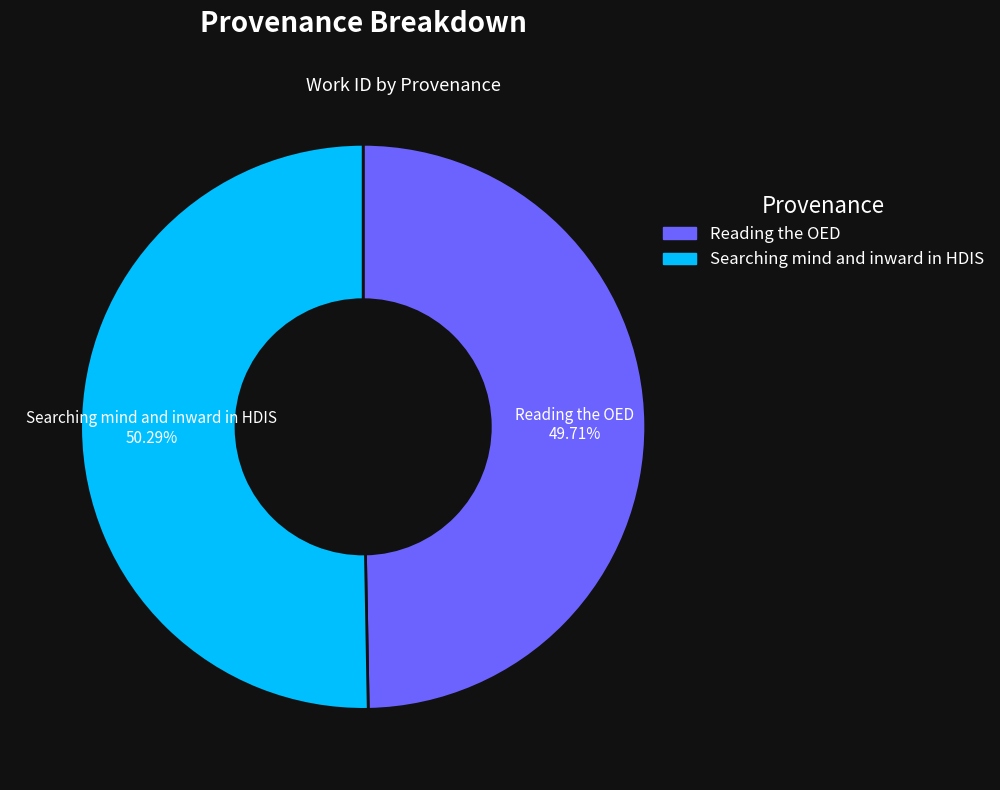

To the nearest percent, what is the difference between the Reading the OED and Searching mind and inward in HDIS slice percentages?

1%